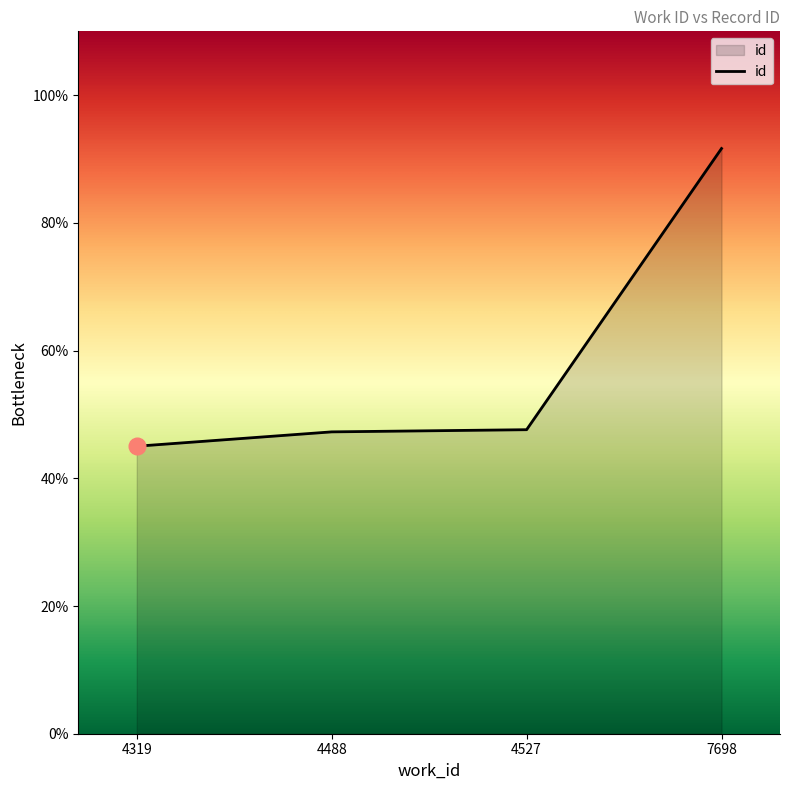

Between 7698 and 4527, which is larger?

7698